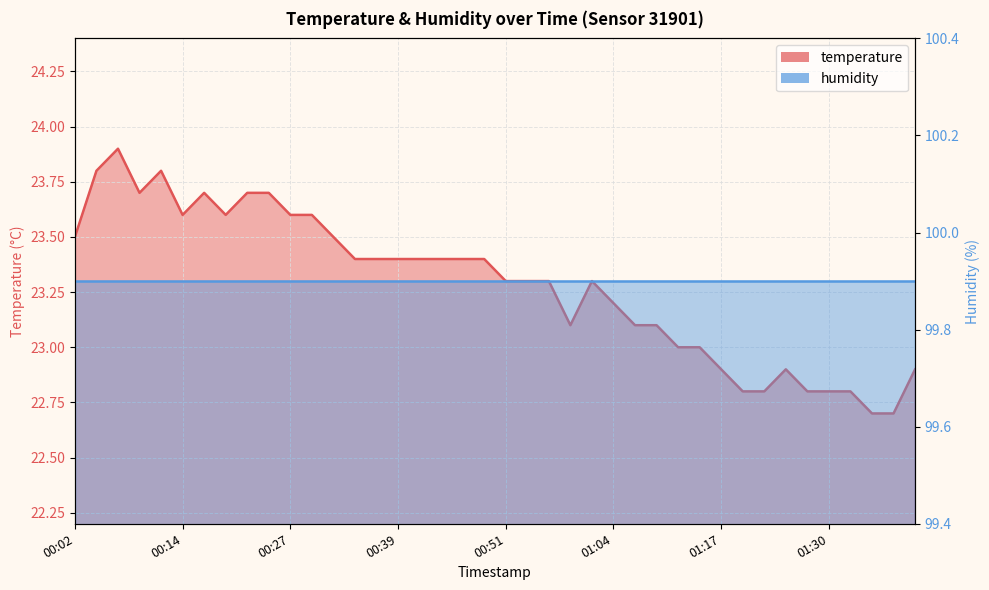

What is the value of the 18th point from the left?

23.4